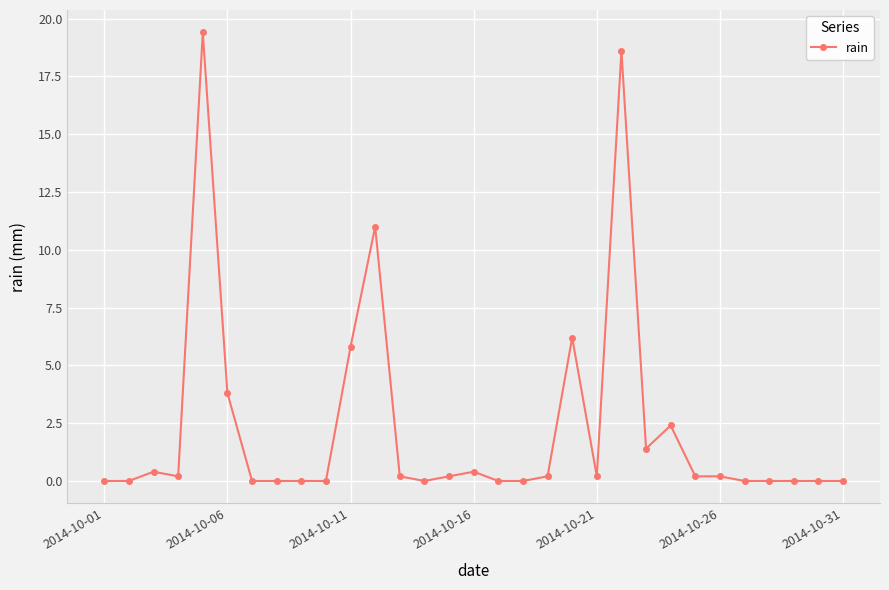

What is the value of the 6th point from the left?

3.8